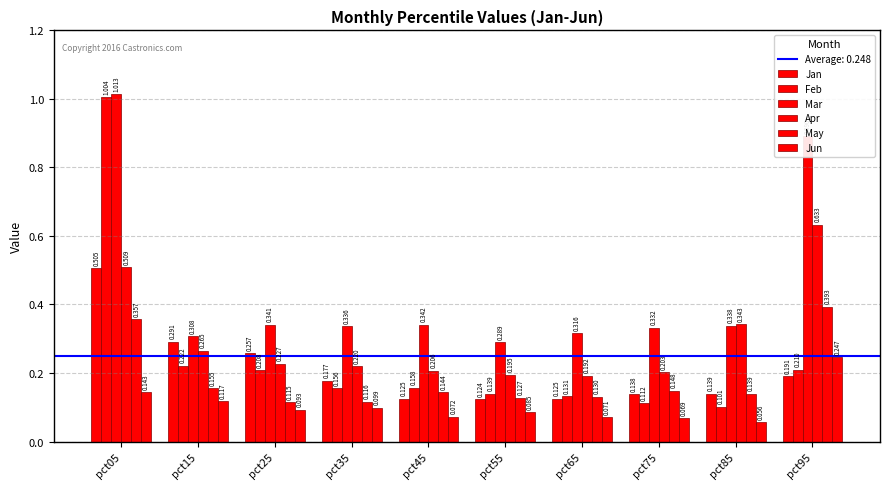

How many bars are there in each group?

6